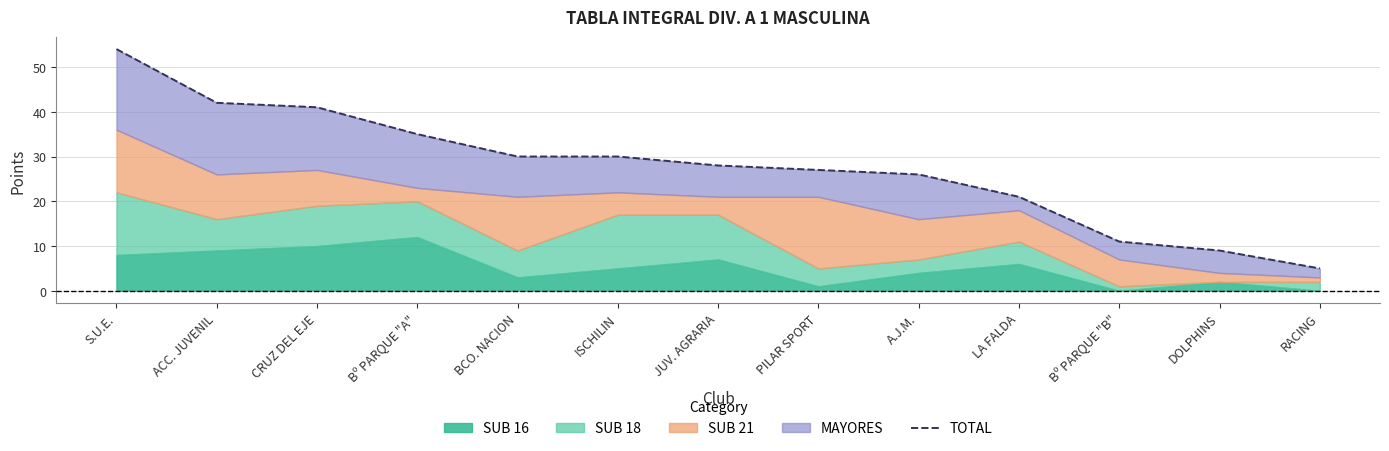

Where is the data nearest to the value 29?

BCO. NACION